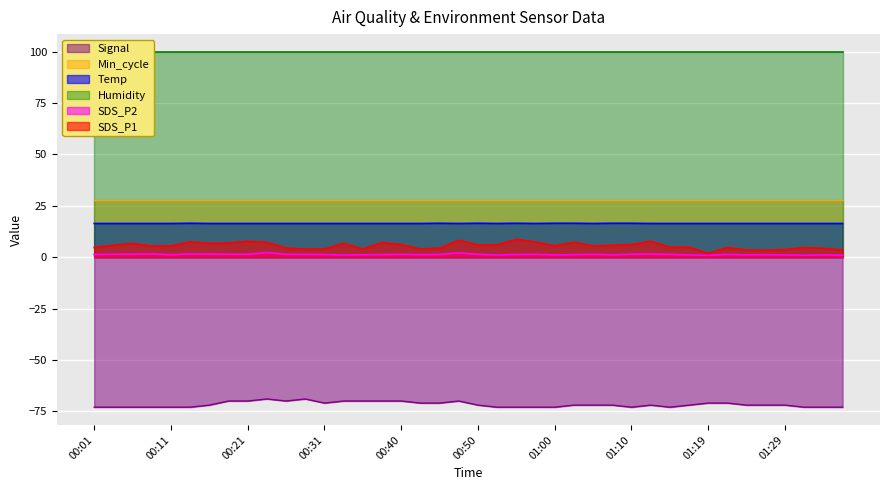

At which label is Signal closest to -71?

00:31